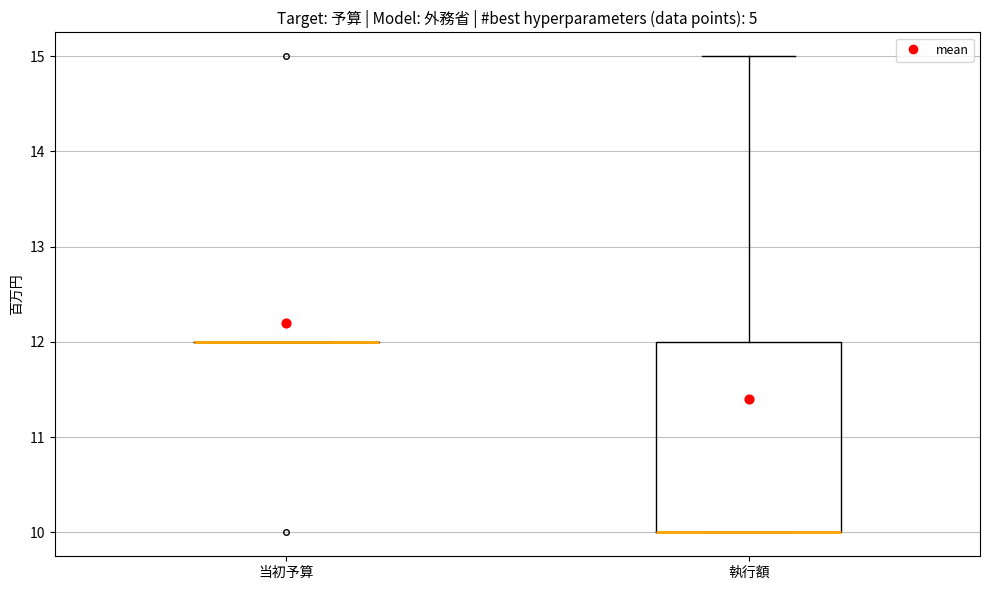

Reading left to right, read every box against the y-axis: the position of its median line, the range the box covers, and the ends of its whiskers. The values are not printed on the chart, so give them approximately, as read against the axis.

当初予算: box collapsed to a line at 12, whiskers 12 to 12
執行額: median 10 (drawn on the box's lower edge), box 10 to 12, whiskers 10 to 15